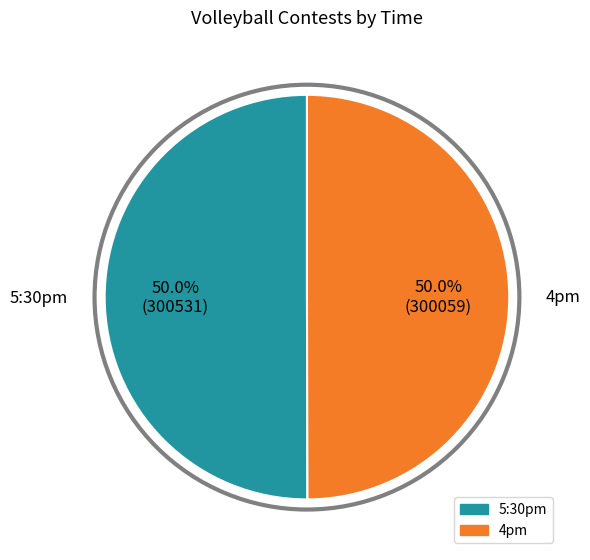

How many slices are in this pie chart?

2